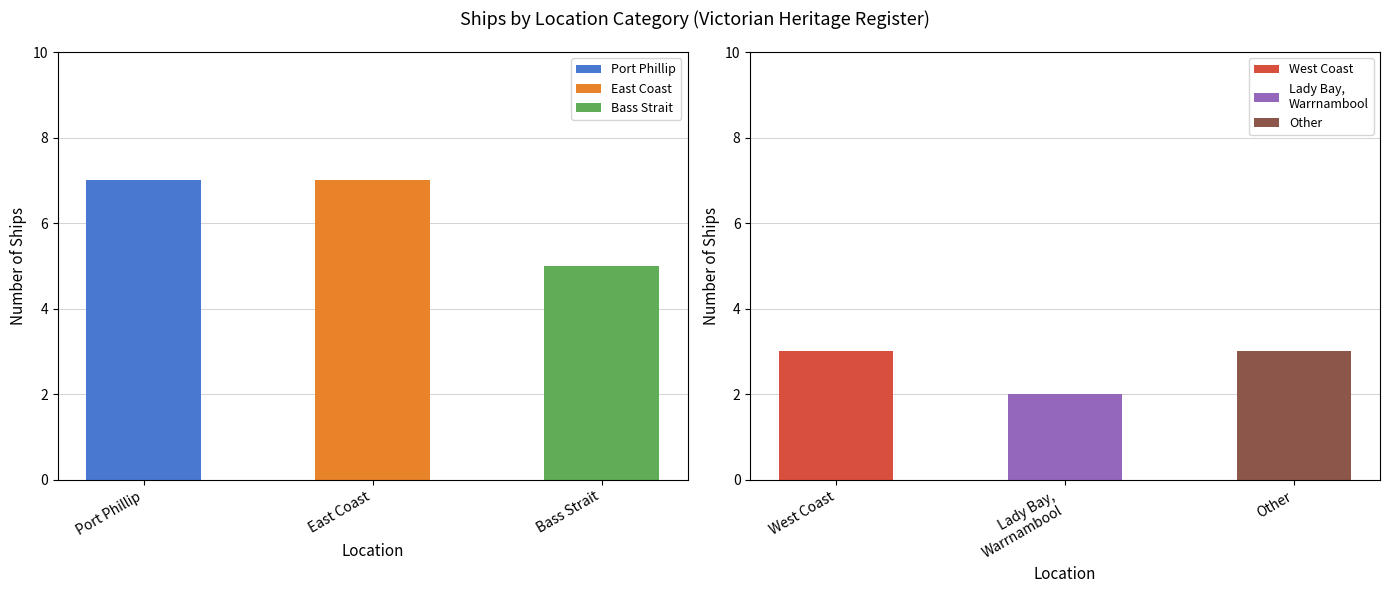

At which label does the data first exceed 5?

Port Phillip